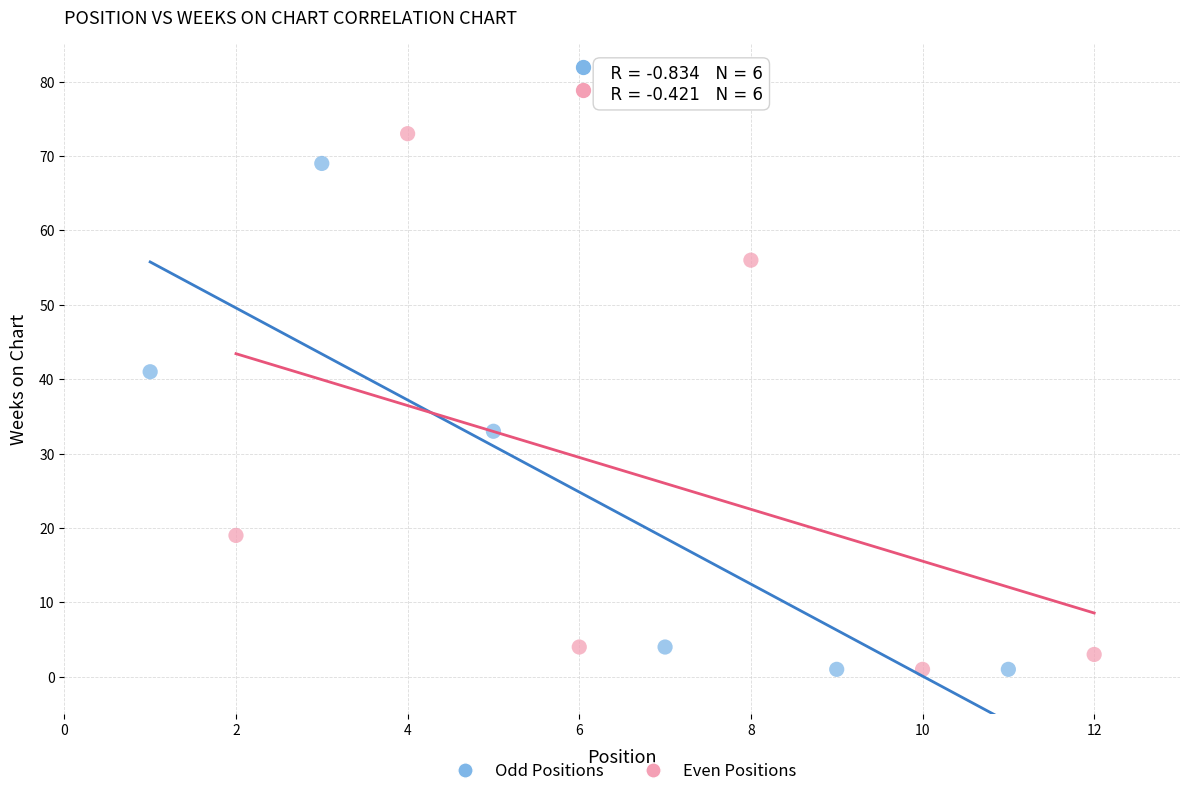

Which series contains the highest Y value?

Even Positions